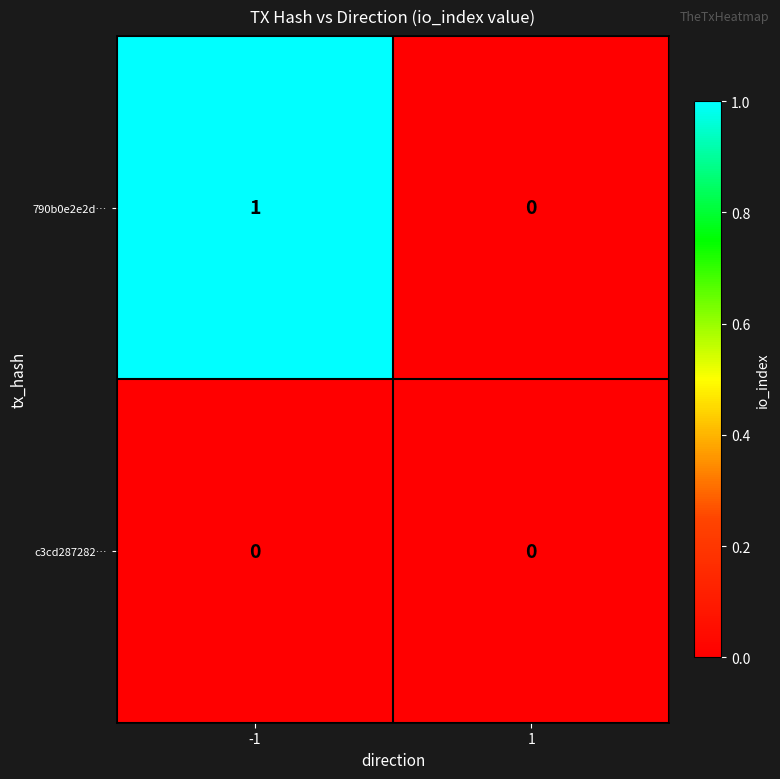

Which series changed the most between -1 and 1?

790b0e2e2d…